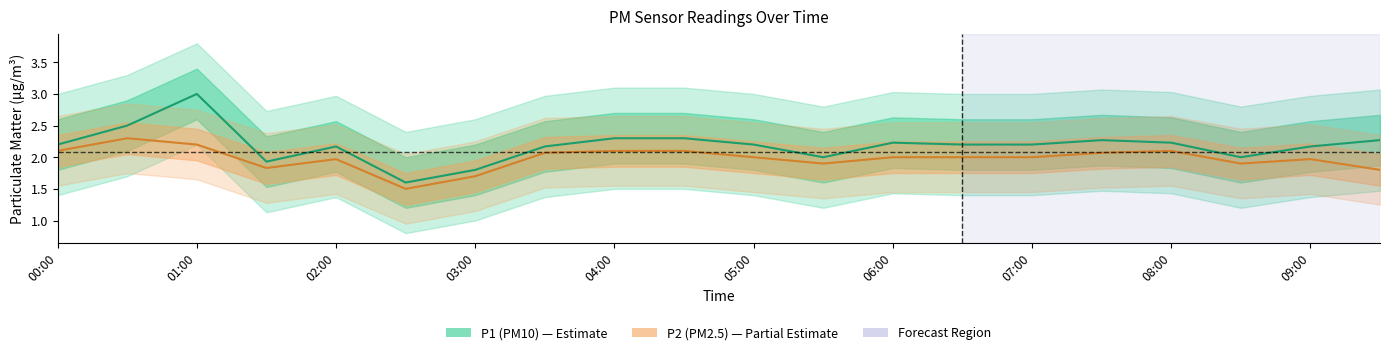

True or false: P2 (PM2.5) has more than 2 interior local peaks.

True